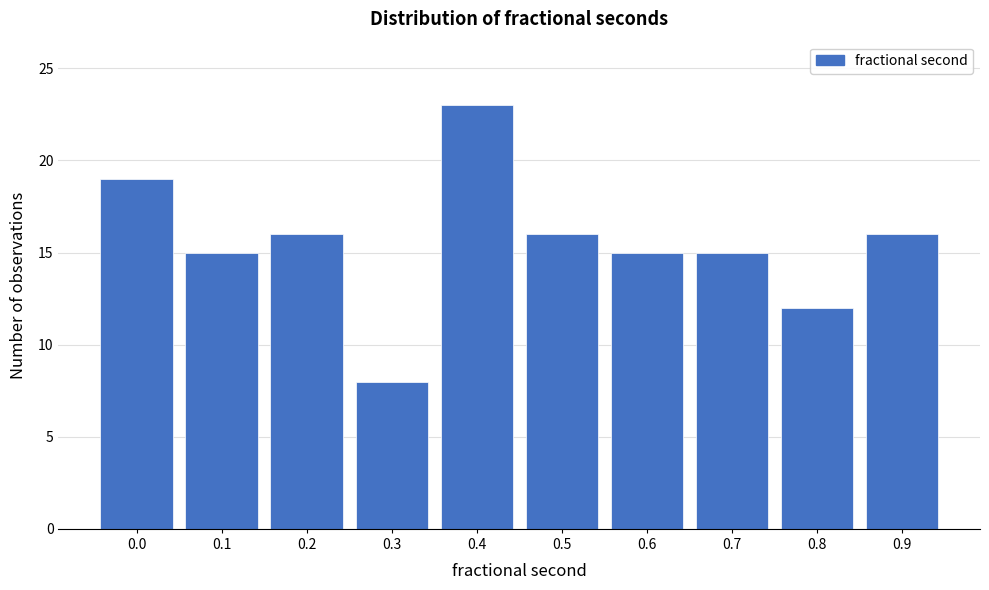

Reading left to right, transcribe all the data shown in this chart.

19	15	16	8	23	16	15	15	12	16